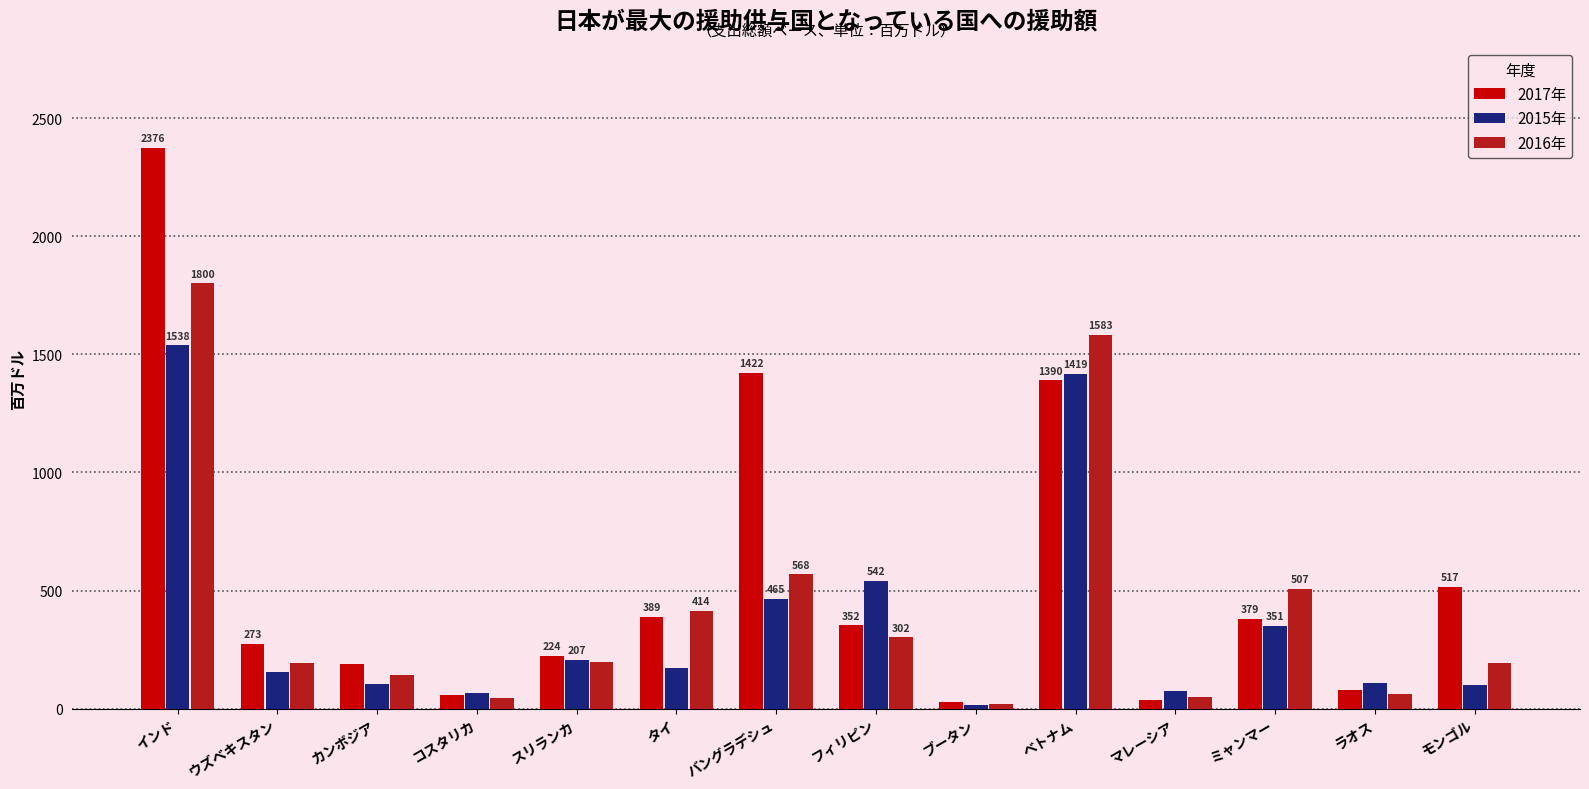

Is the value of 2017年 at モンゴル greater than the value of 2015年 at モンゴル?

Yes